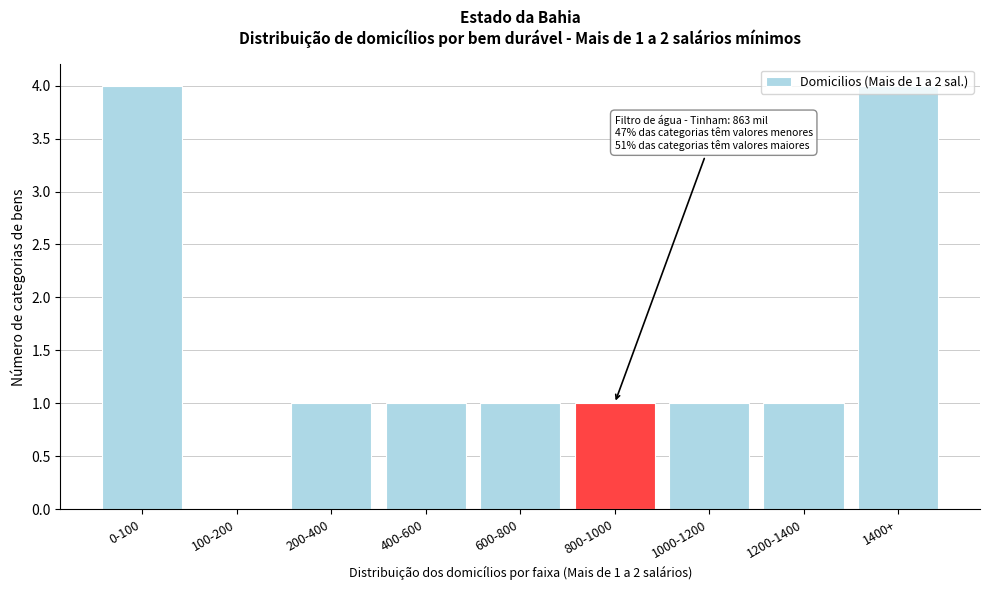

What is the sum of all values?

14